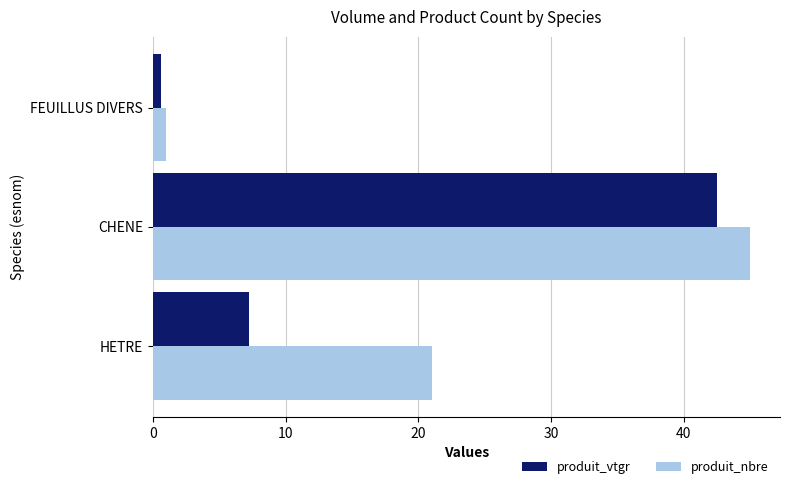

Which category has the highest value in the produit_nbre series?

CHENE